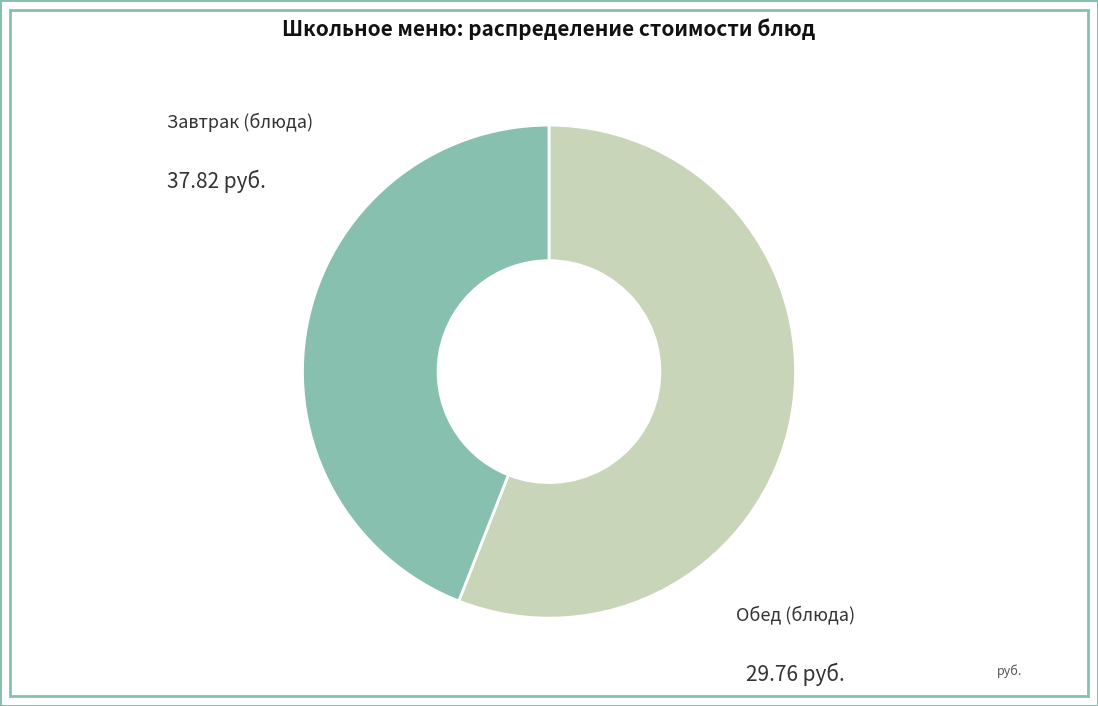

Is the sum of Обед and Завтрак greater than half?

Yes